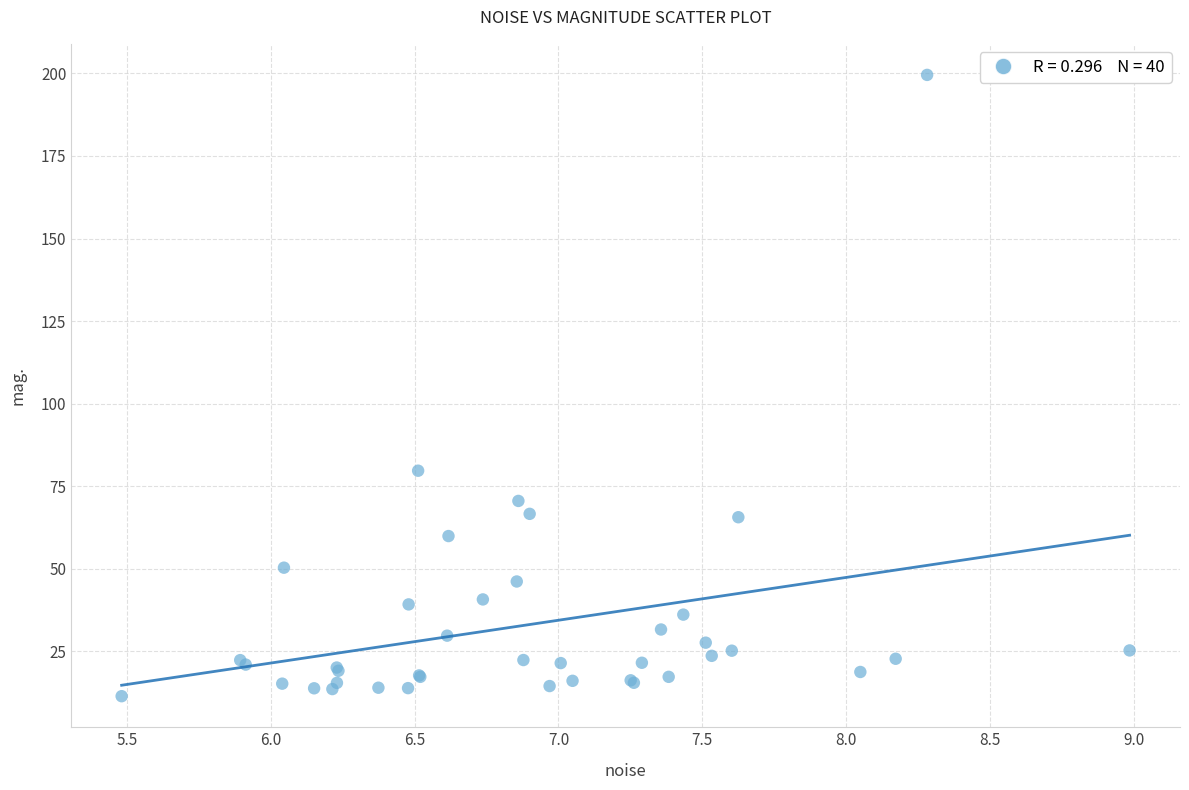

What Y value in the scatter plot is closest to 105?

79.7